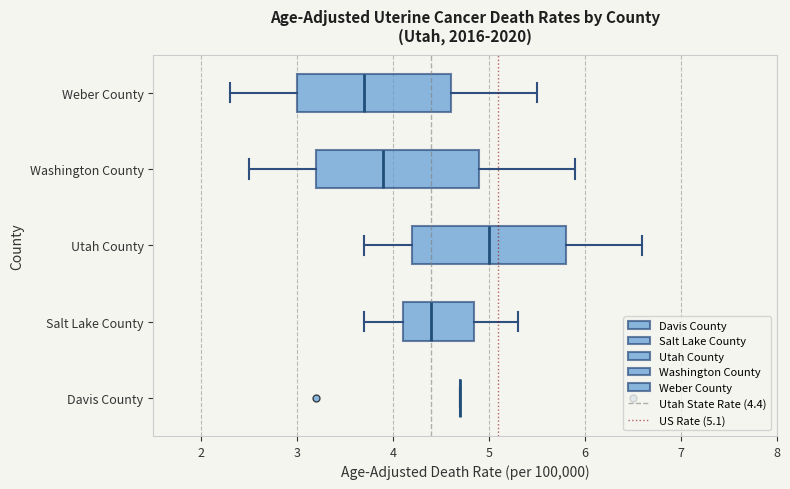

Where does the right whisker of the box for Utah County end on the x-axis? The values are not printed on the chart, so give them approximately, as read against the axis.

6.6